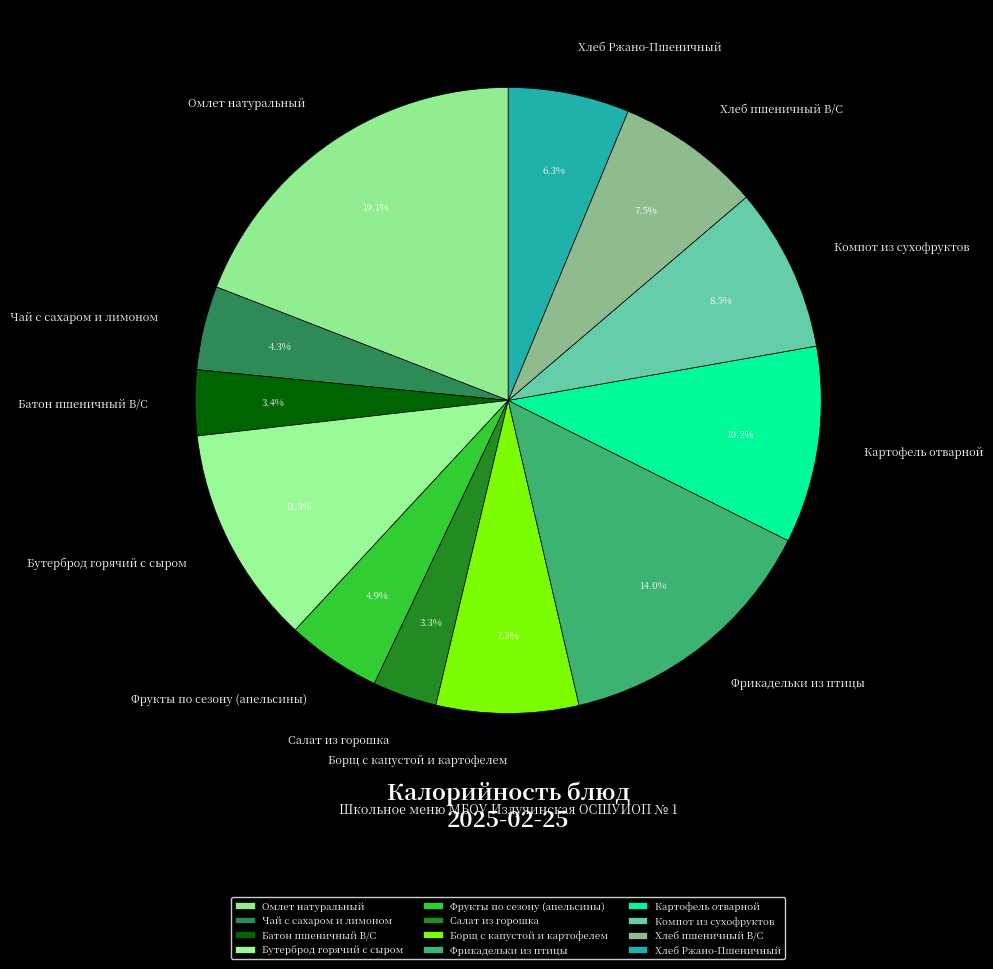

What is the largest slice in the pie chart?

Омлет натуральный